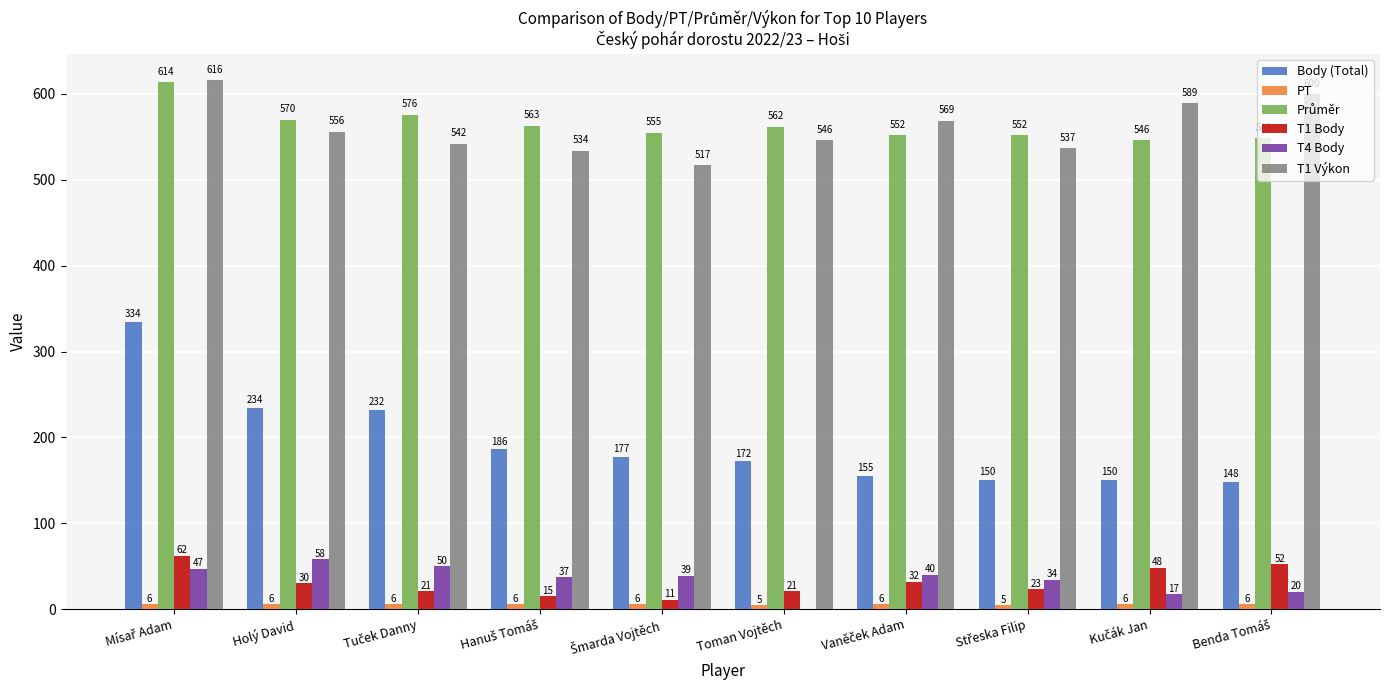

Count the number of categories in the chart.

10